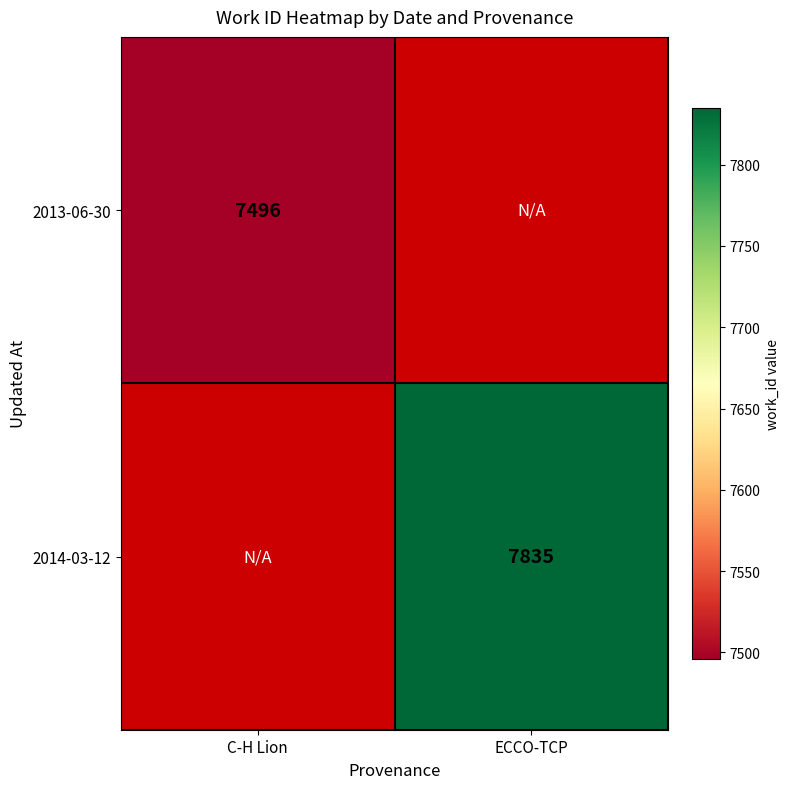

What is the smallest value displayed?

7496.0